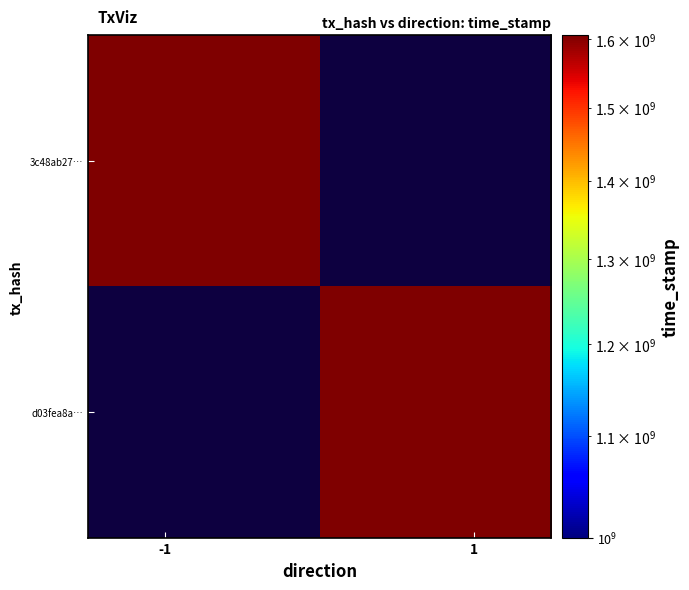

Read the d03fea8ab32a1dde27e05543a8c877fb17af588 value at direction.

1